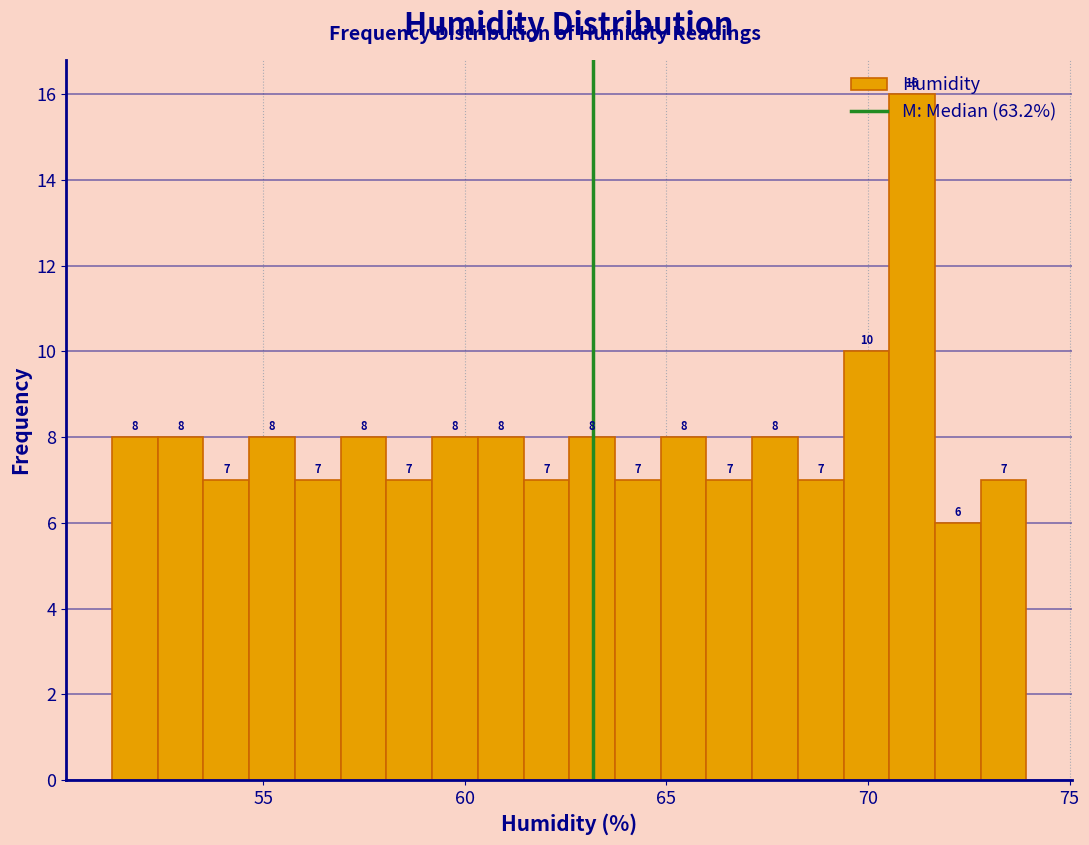

Read against the x-axis, roughly where is the centre of the tallest bar?

71.0